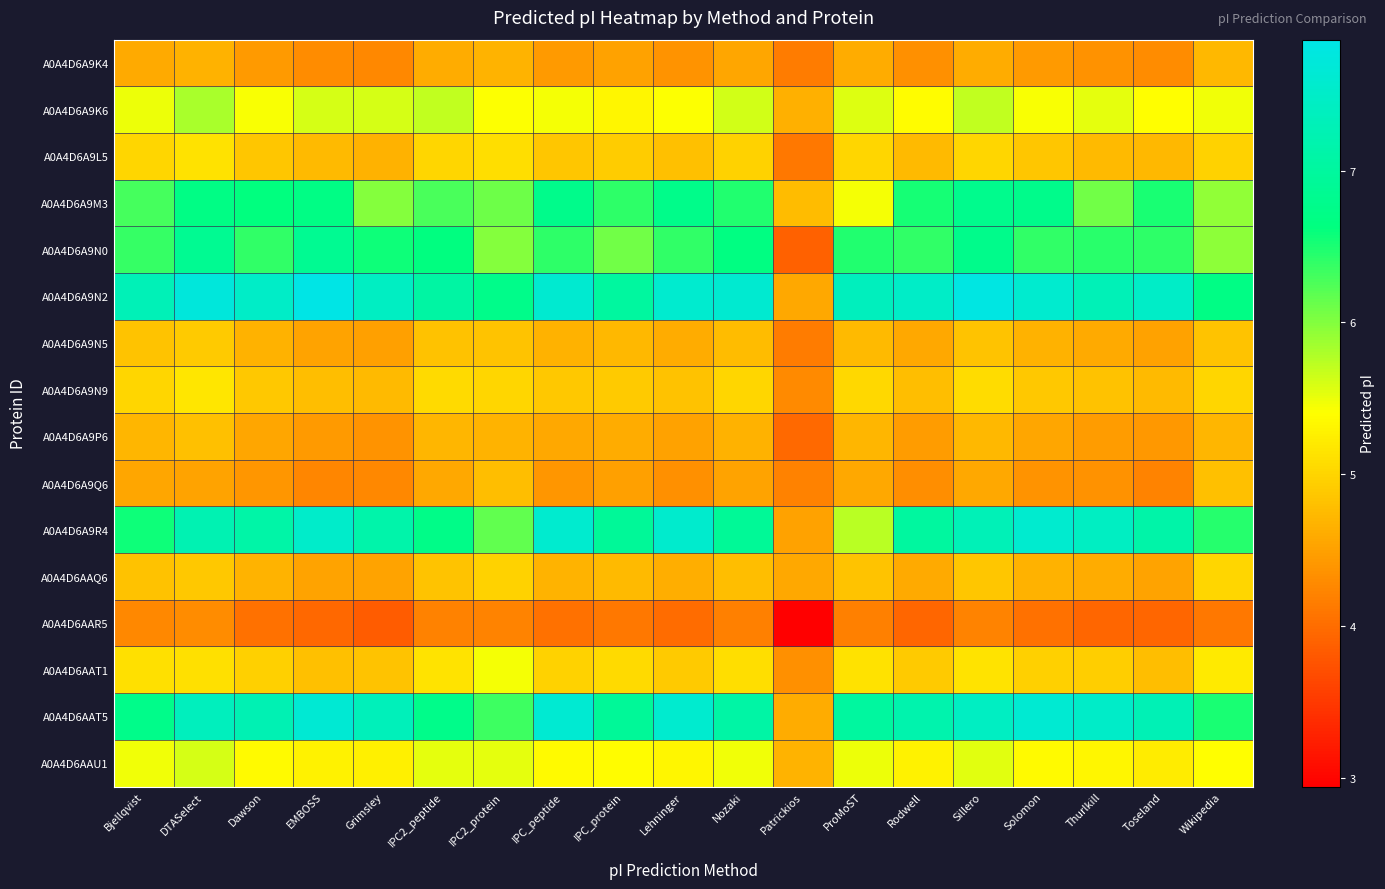

What is the total value across all series at DTASelect?

90.8